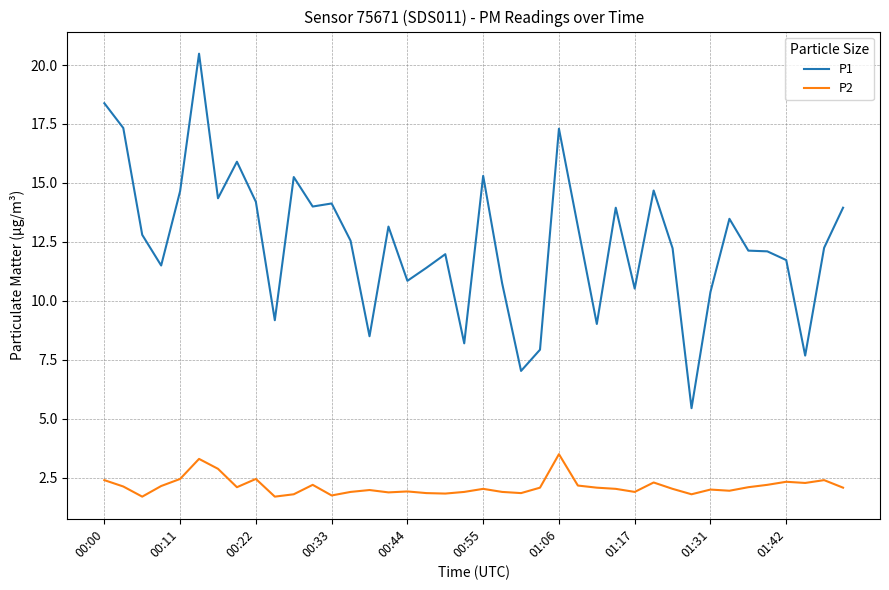

True or false: P1 and P2 cross at least once.

False